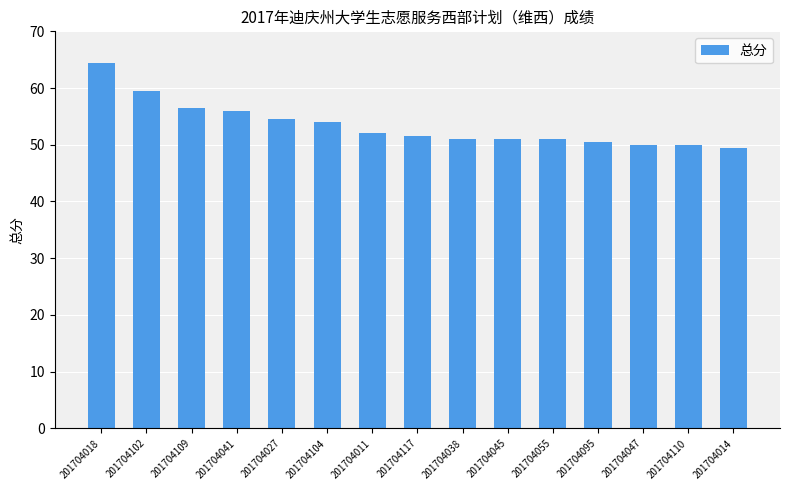

What is the label of the 12th bar from the right?

201704041